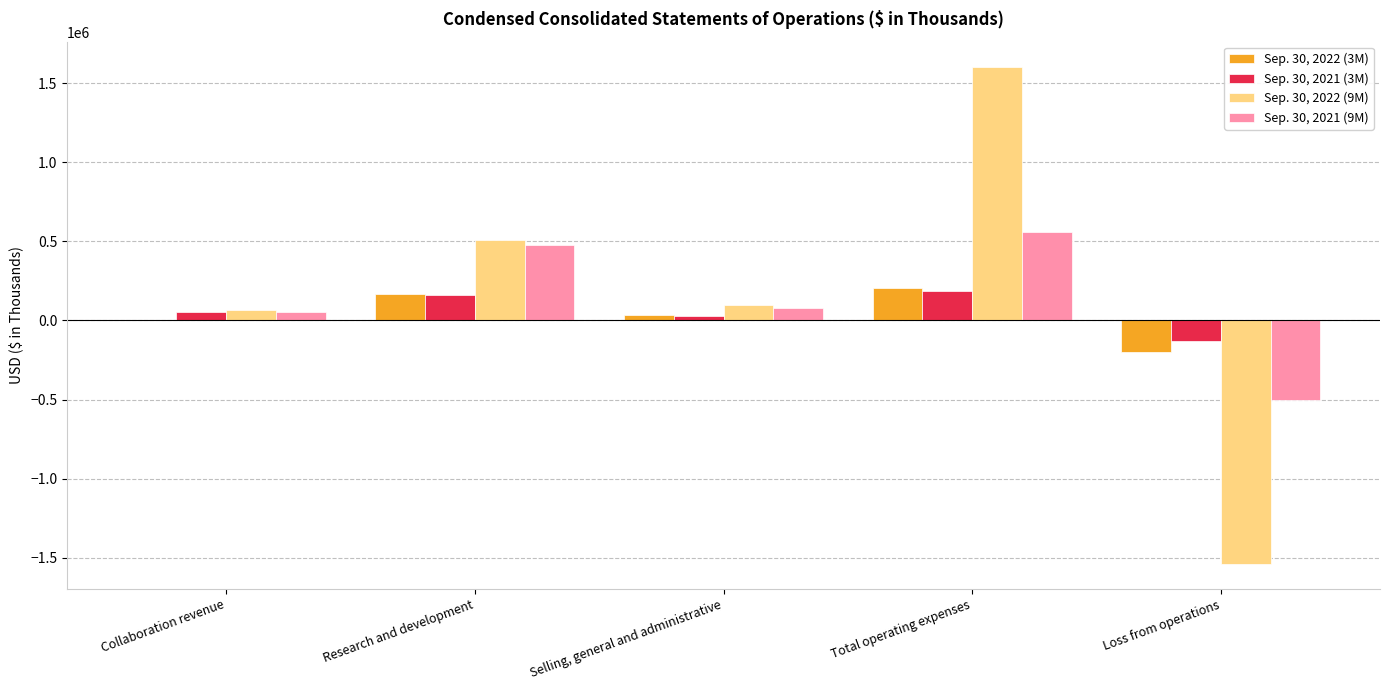

Is it true that Sep. 30, 2022 (3M) equals 170490 at Research and development?

True